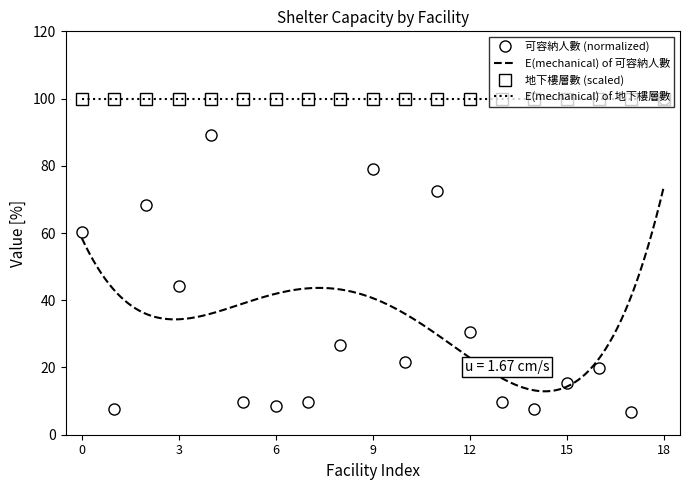

True or false: 可容納人數 (normalized) has a value of 52.0 at 12.

False